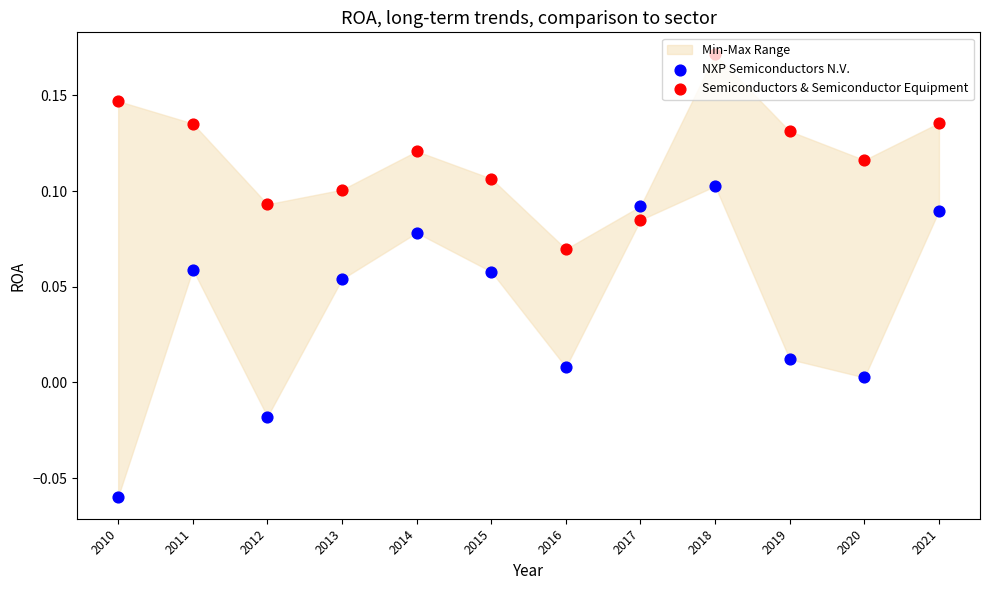

Which series has the largest Y range (max minus min)?

NXP Semiconductors N.V.